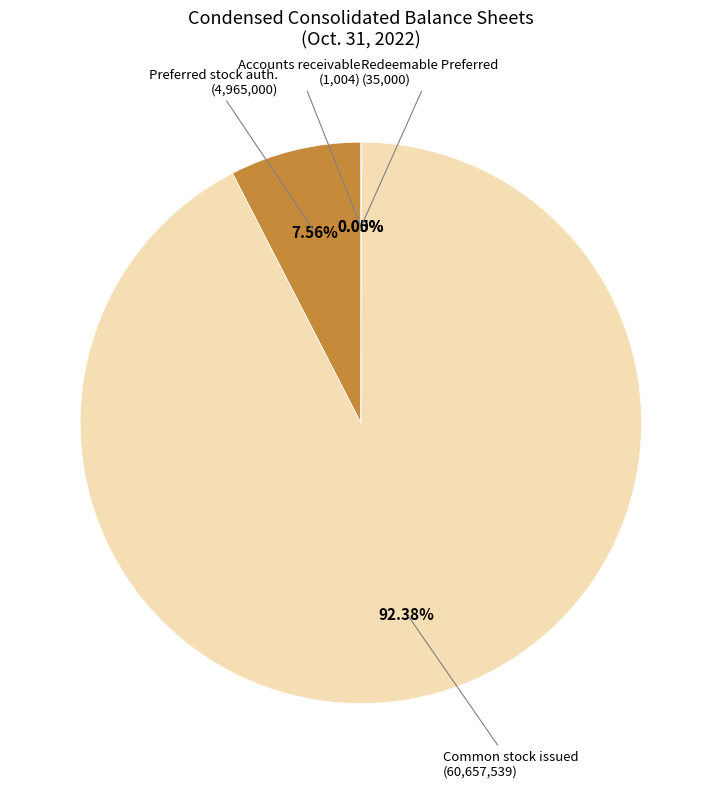

Does any single category account for the majority?

Yes